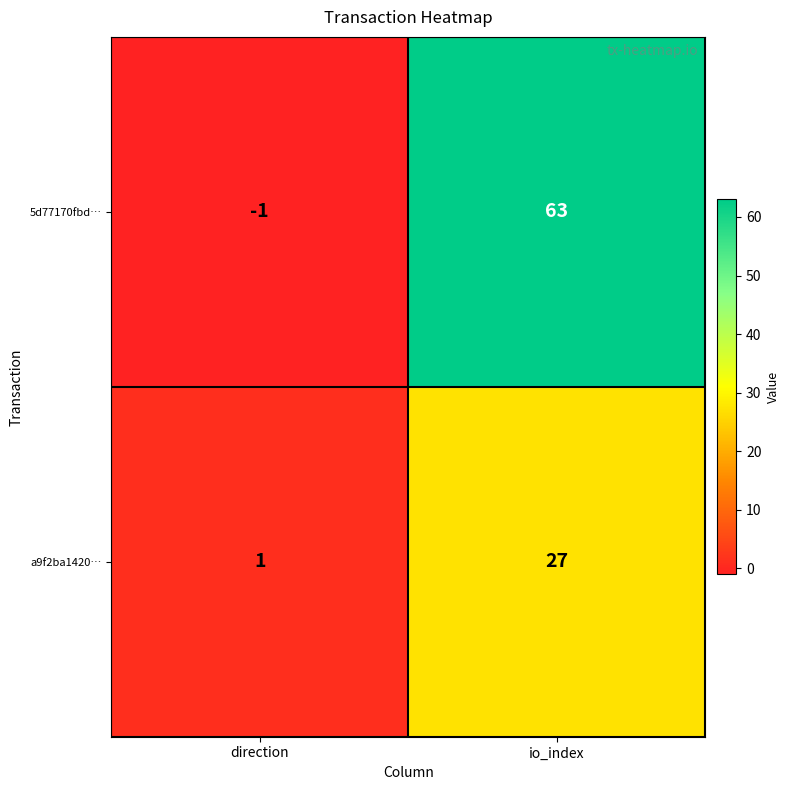

Reading left to right, transcribe all the data shown in this chart.

5d77170fbd…: direction=-1	io_index=63
a9f2ba1420…: direction=1	io_index=27